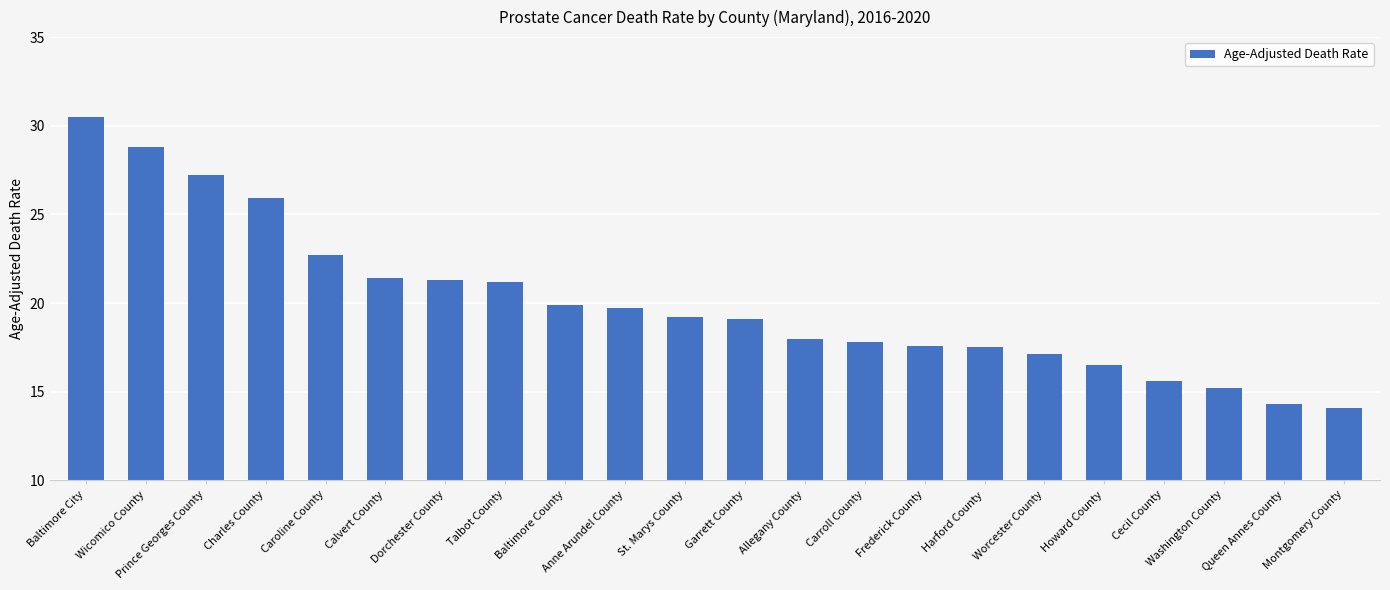

What is the sum of the values at Caroline County and Garrett County?

41.8